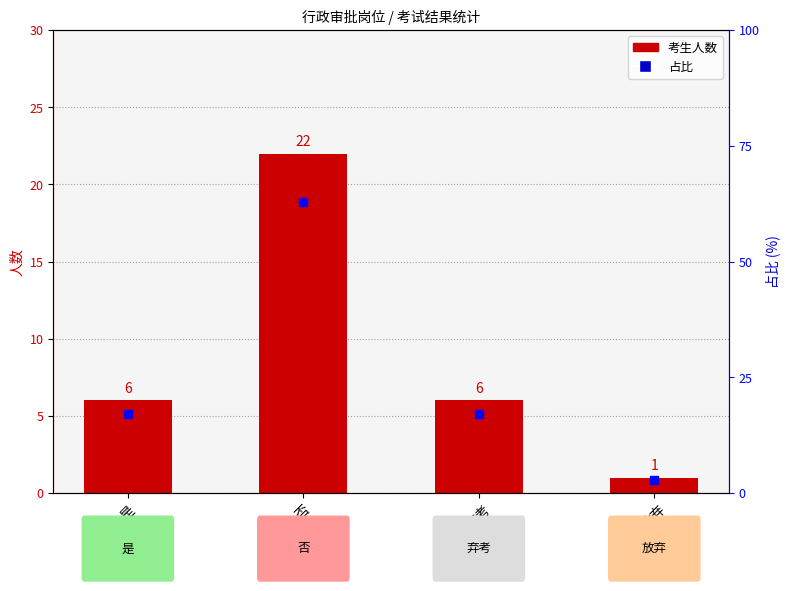

Reading left to right, transcribe all the data shown in this chart.

考生人数: 是=6.0	否=22.0	弃考=6.0	放弃=1.0
占比: 是=17.1	否=62.9	弃考=17.1	放弃=2.9